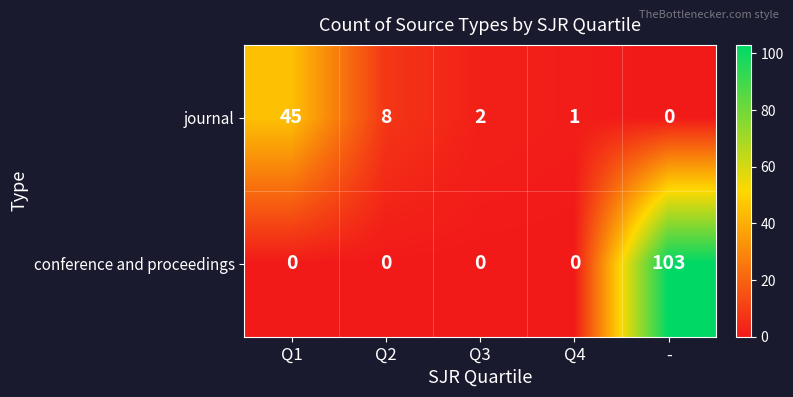

The value of conference and proceedings at Q2 is -53. True or false?

False